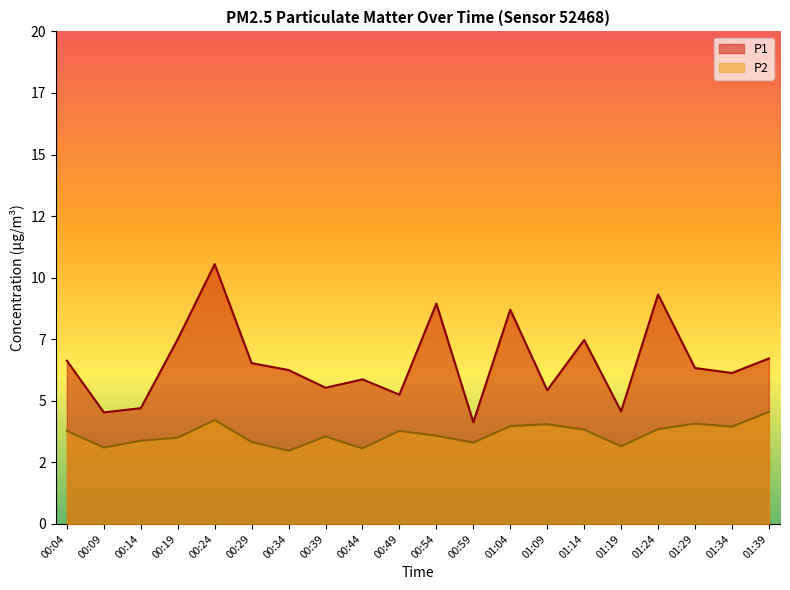

True or false: P2 and P1 intersect in this chart.

False